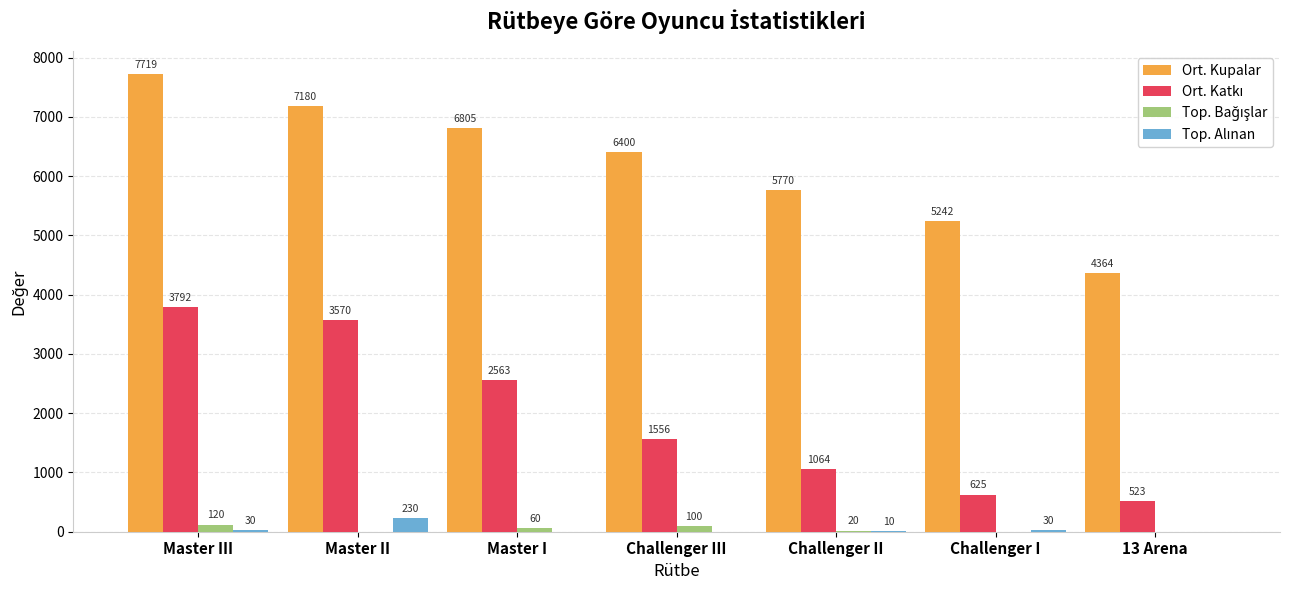

Which series has the largest range (max minus min)?

Ort. Kupalar